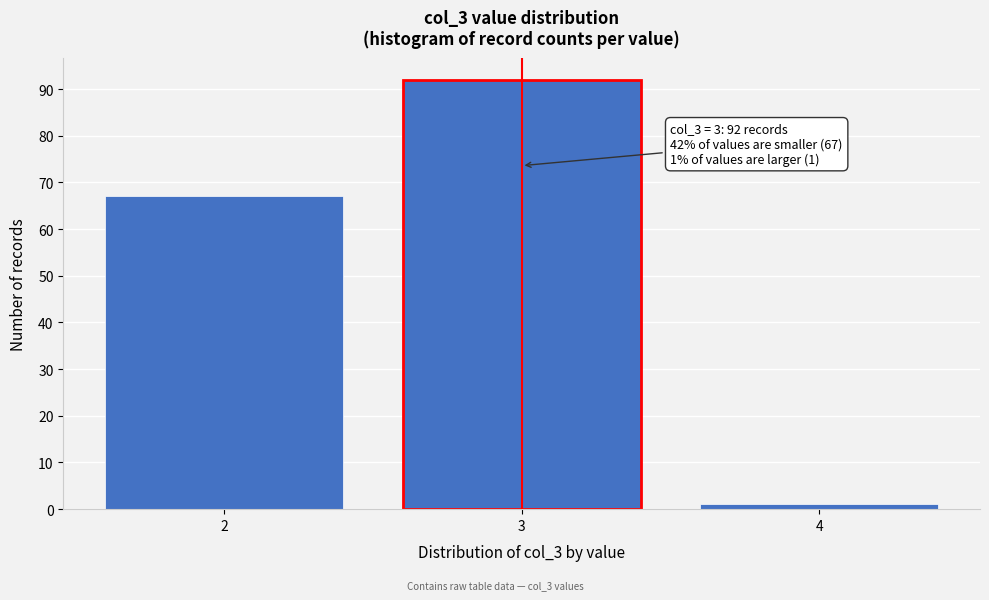

Reading right to left, list all the values displayed in this chart.

1	92	67